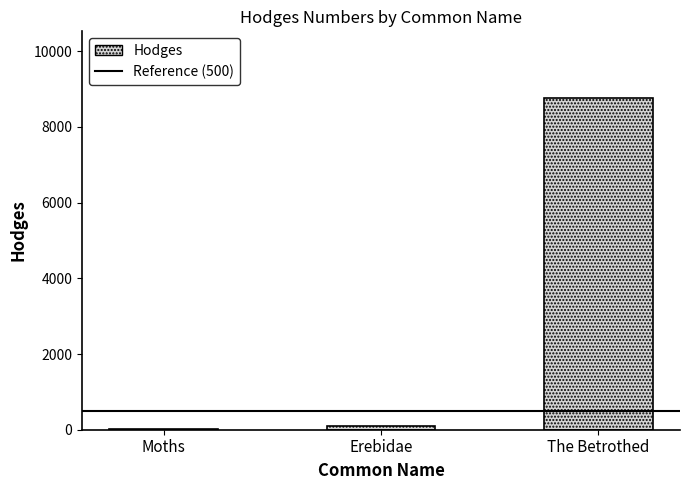

True or false: the data shows 8770.0 at The Betrothed.

True